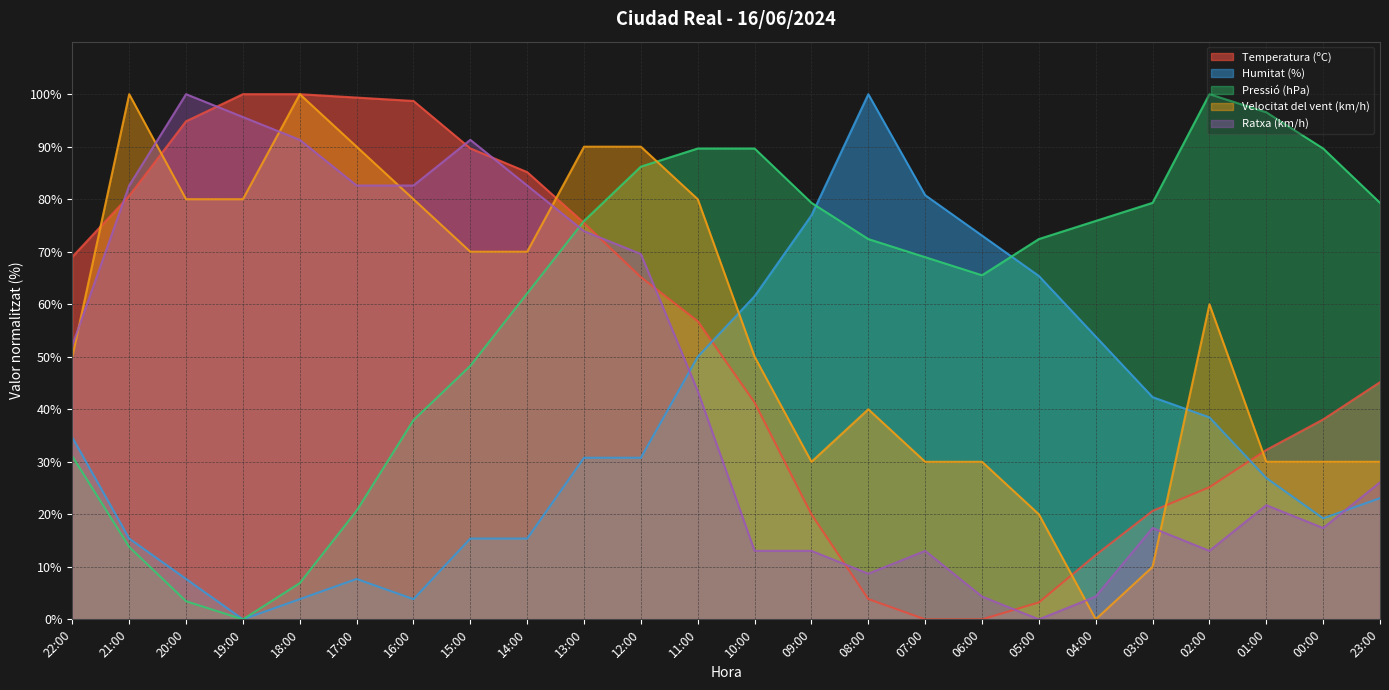

Which series has the largest range (max minus min)?

Temperatura (ºC)